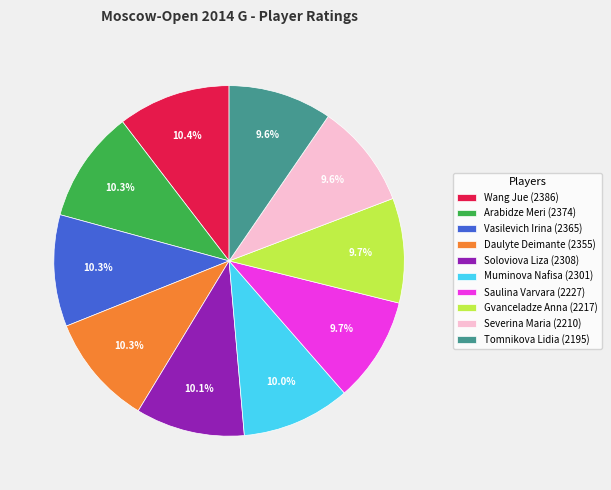

Is the sum of Soloviova Liza and Arabidze Meri greater than half?

No